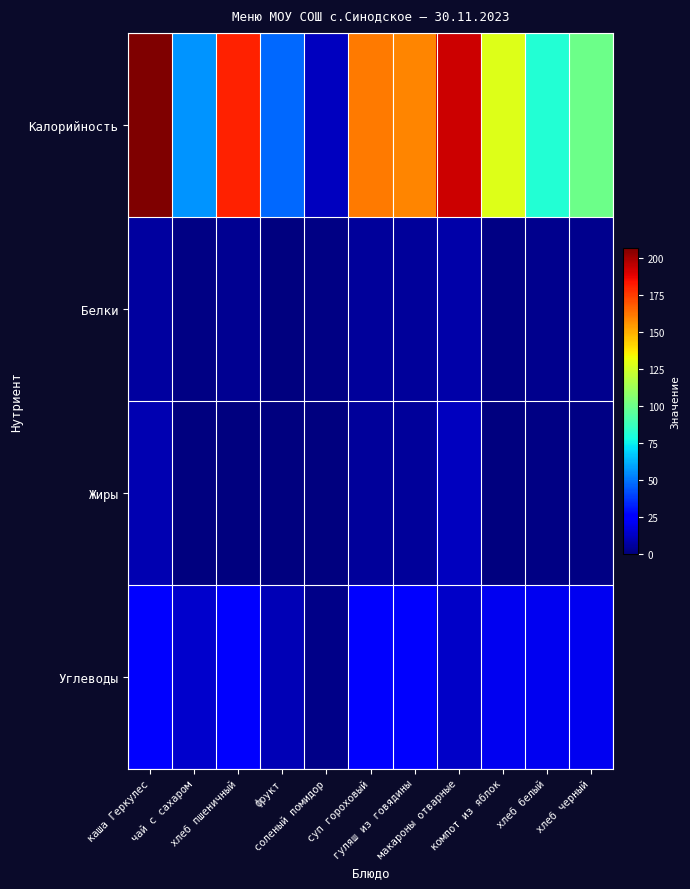

Reading left to right, list all the values displayed in this chart.

Калорийность: каша Геркулес=207	чай с сахаром=56	хлеб пшеничный=181	фрукт=47	соленый помидор=12	суп гороховый=161	гуляш из говядины=159	макароны отварные=193	компот из яблок=128	хлеб белый=81	хлеб черный=100
Белки: каша Геркулес=6	чай с сахаром=1	хлеб пшеничный=4	фрукт=0	соленый помидор=1	суп гороховый=5	гуляш из говядины=5	макароны отварные=8	компот из яблок=1	хлеб белый=3	хлеб черный=3
Жиры: каша Геркулес=9	чай с сахаром=0	хлеб пшеничный=0	фрукт=0	соленый помидор=0	суп гороховый=5	гуляш из говядины=5	макароны отварные=12	компот из яблок=0	хлеб белый=1	хлеб черный=1
Углеводы: каша Геркулес=25	чай с сахаром=14	хлеб пшеничный=25	фрукт=10	соленый помидор=2	суп гороховый=24	гуляш из говядины=26	макароны отварные=13	компот из яблок=21	хлеб белый=21	хлеб черный=21